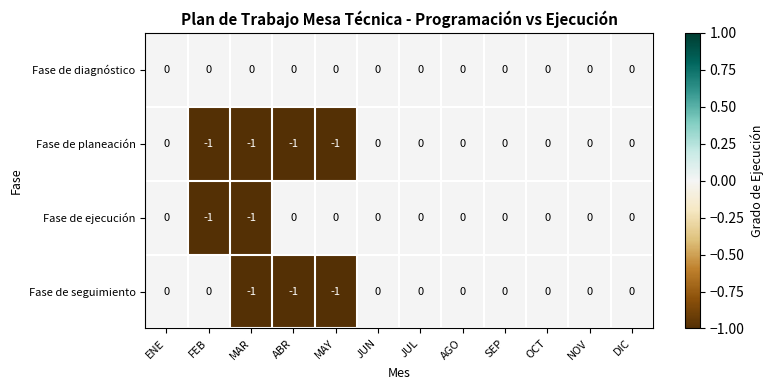

Between FEB and MAR, which series saw the biggest shift?

Fase de seguimiento